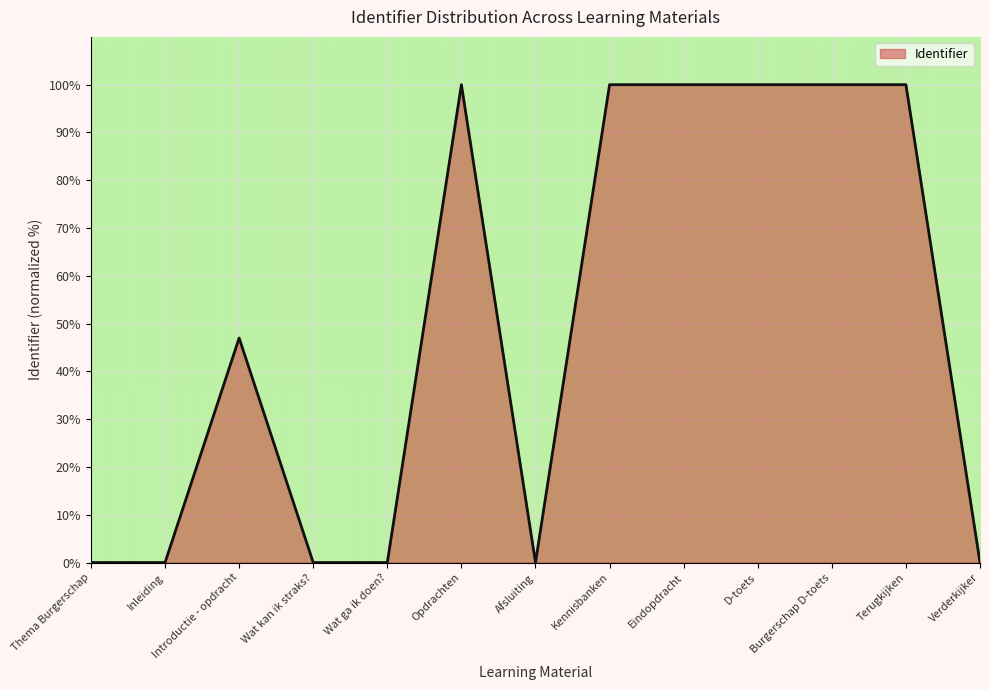

What position from the right is Kennisbanken?

6